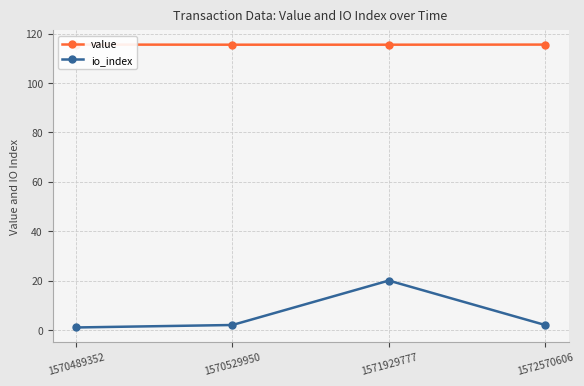

True or false: value has more than 1 interior local peaks.

False